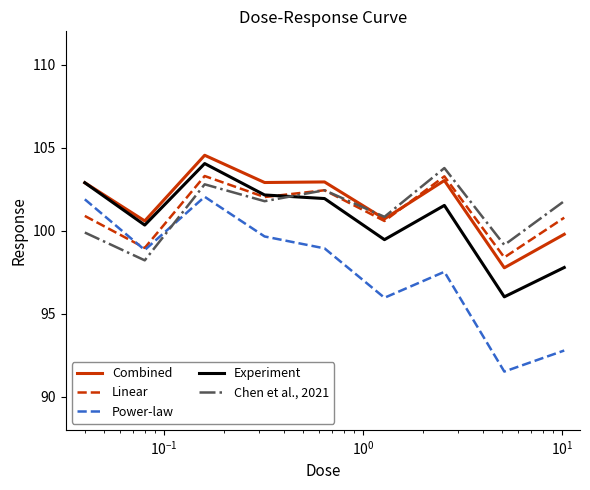

How many intersections are there between Linear and Combined?

1